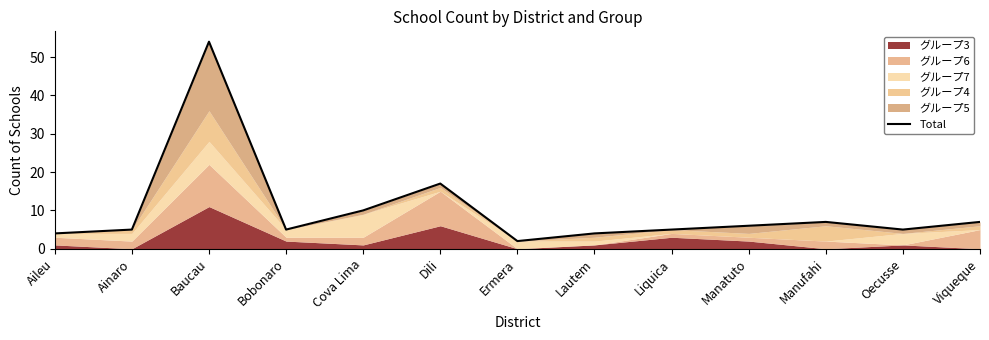

The value at Manufahi is 7. True or false?

True